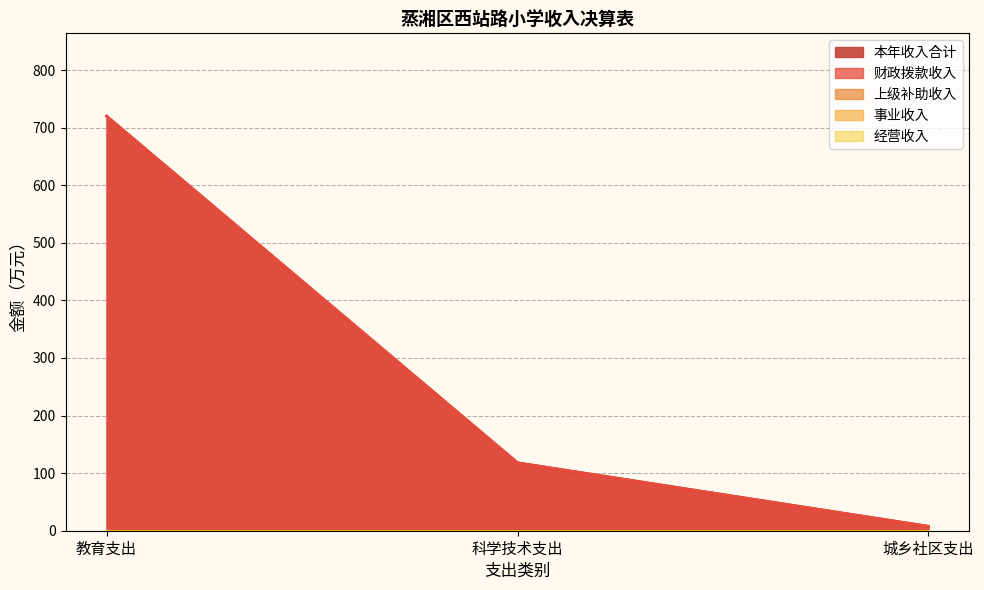

Which series has the largest range (max minus min)?

财政拨款收入